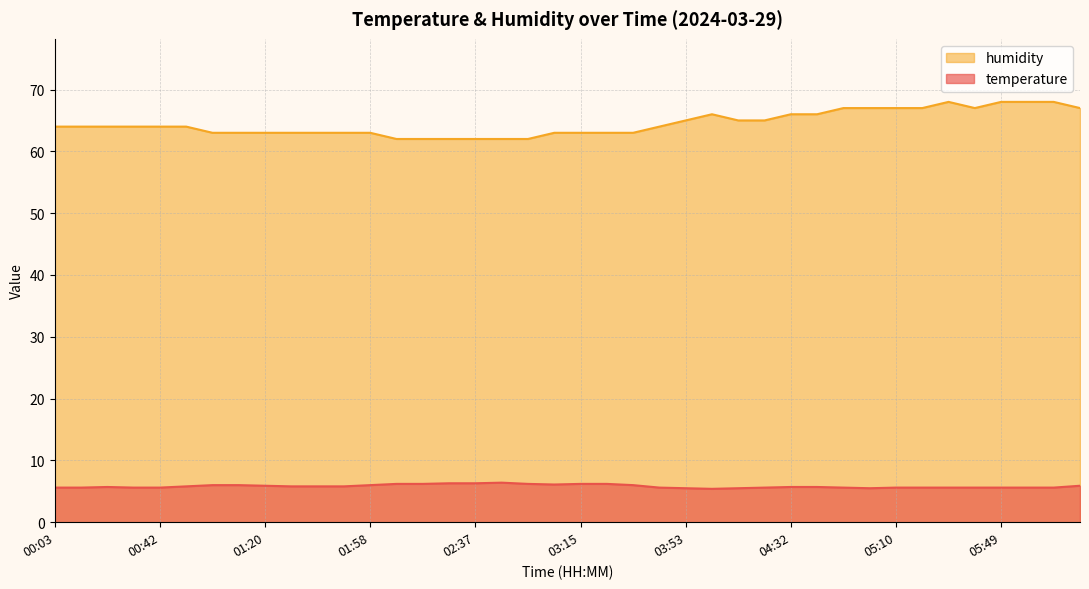

At which category does humidity reach its first local valley?

05:39